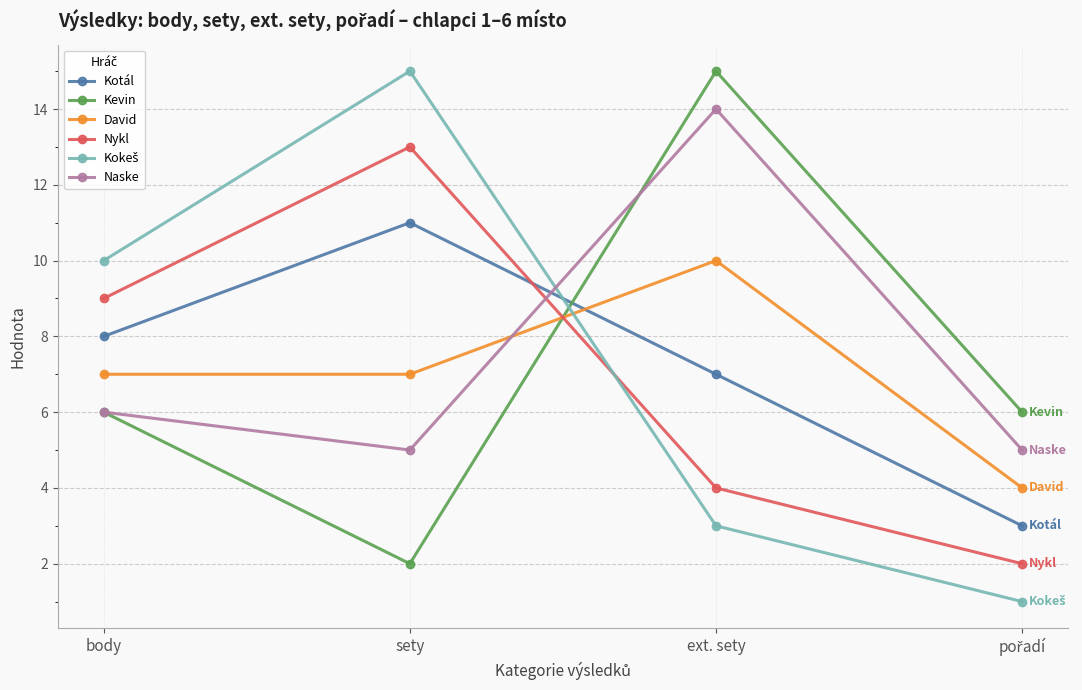

True or false: Nykl has a value of 2 at ext. sety.

False